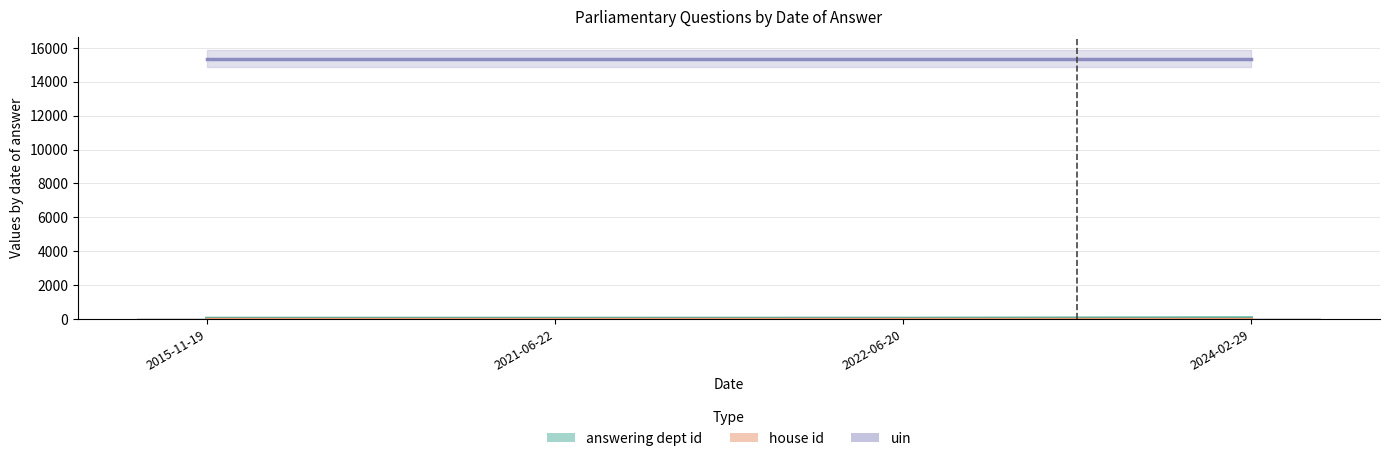

What is the value of the house id bar at the 4th from the left?

1